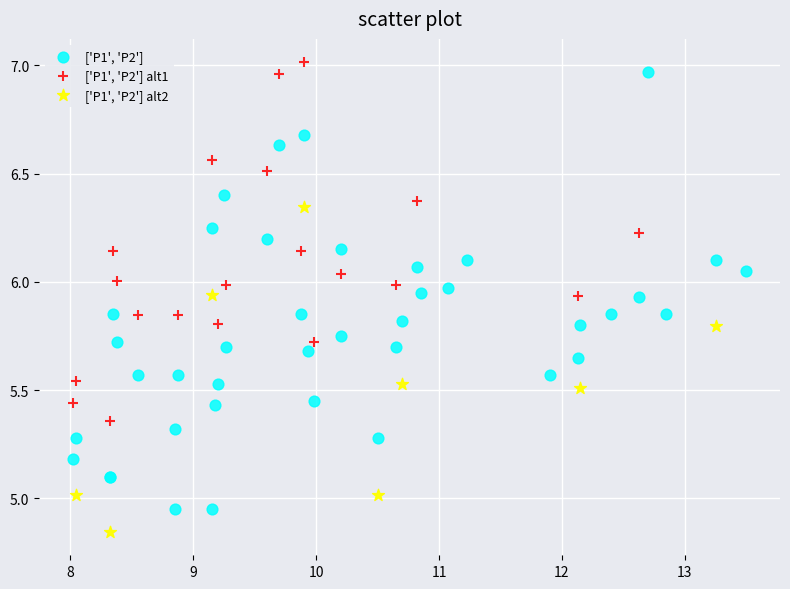

Which series has the largest Y range (max minus min)?

['P1', 'P2']